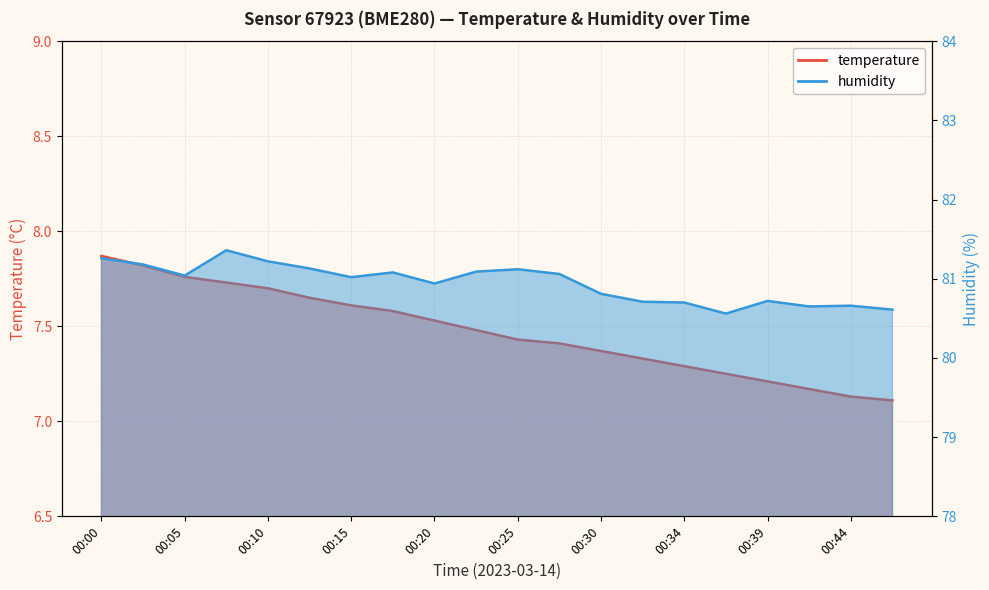

What is the difference between the second highest and minimum values in the temperature series?

0.7